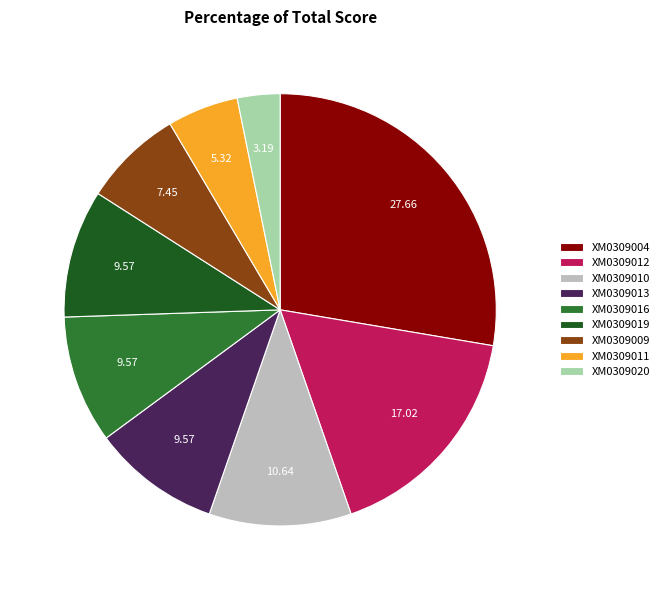

Combined, do ХМ0309009 and ХМ0309016 account for over 50%?

No